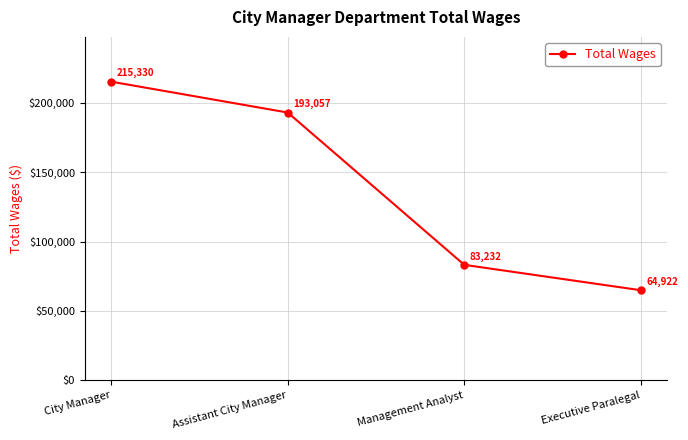

What is the label of the 2nd point from the right?

Management Analyst